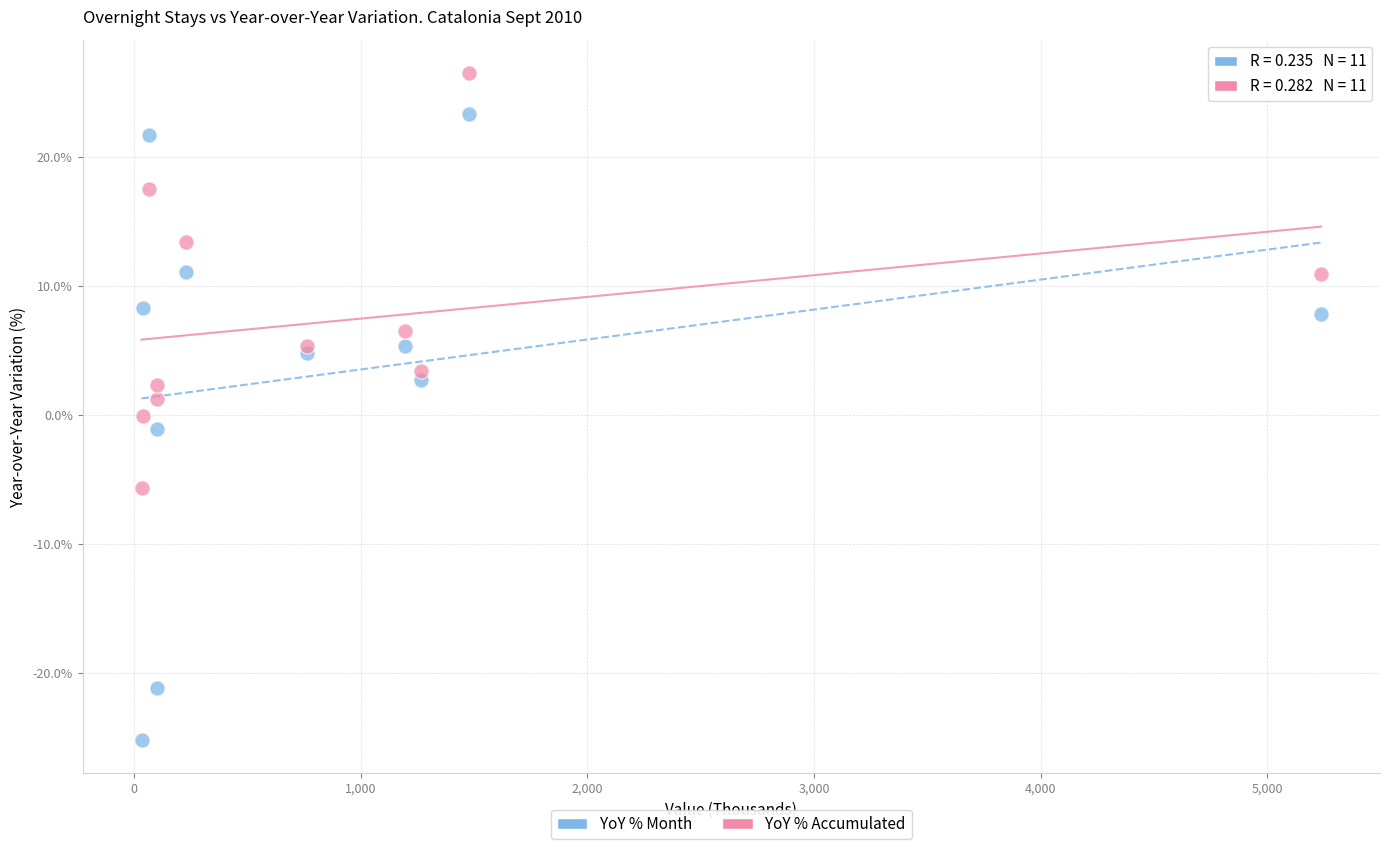

Which series has the largest Y range (max minus min)?

YoY % Month